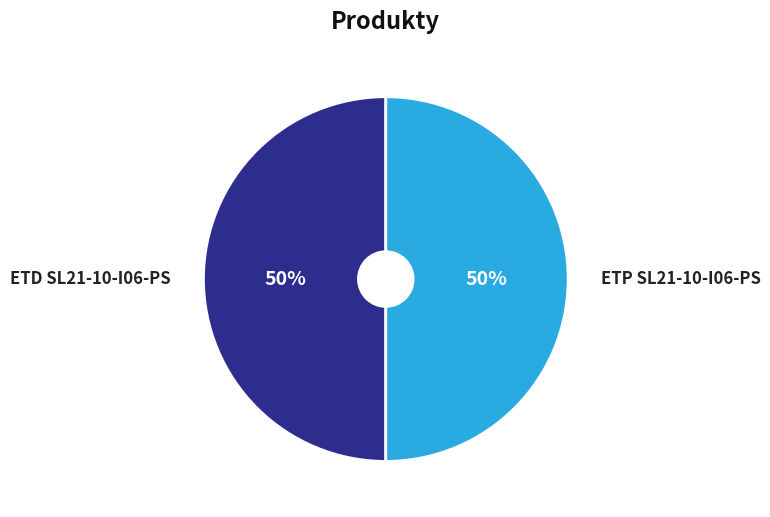

To the nearest percent, what is the average slice percentage?

50%